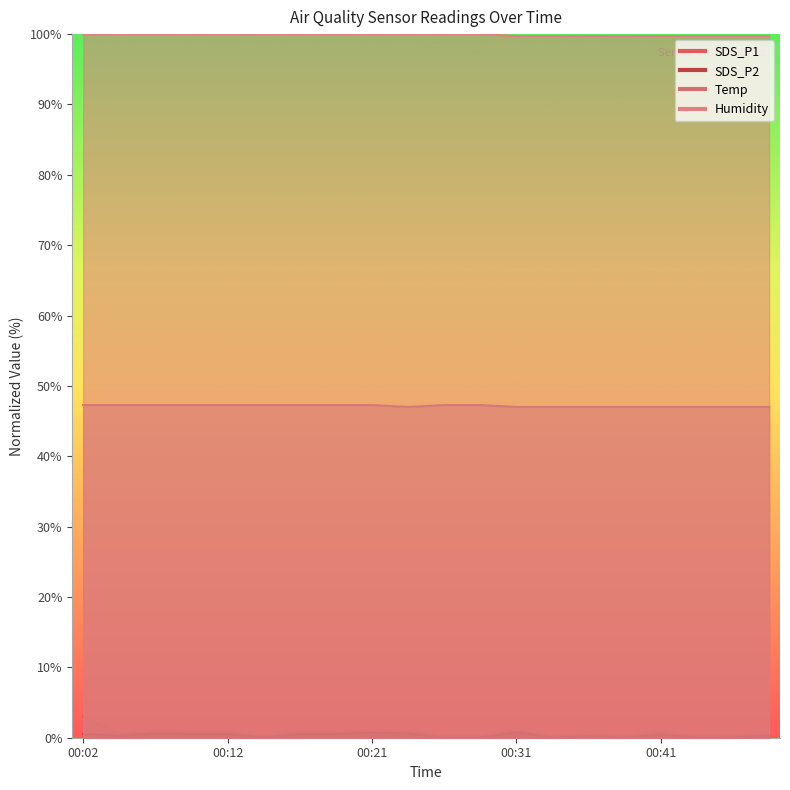

Reading left to right, what are all the values shown in this chart?

SDS_P1: 00:02=3.0	00:04=0.5	00:07=0.9	00:09=0.8	00:12=0.8	00:14=0.3	00:17=0.8	00:19=0.8	00:21=1.0	00:24=0.9	00:26=0.3	00:29=0.3	00:31=1.1	00:34=0.3	00:36=0.5	00:38=0.3	00:41=0.7	00:43=0.3	00:46=0.3	00:48=0.5
SDS_P2: 00:02=0.5	00:04=0.3	00:07=0.6	00:09=0.5	00:12=0.5	00:14=0.0	00:17=0.5	00:19=0.5	00:21=0.7	00:24=0.6	00:26=0.0	00:29=0.0	00:31=0.8	00:34=0.0	00:36=0.2	00:38=0.0	00:41=0.5	00:43=0.0	00:46=0.0	00:48=0.3
Temp: 00:02=47.3	00:04=47.3	00:07=47.3	00:09=47.3	00:12=47.3	00:14=47.3	00:17=47.3	00:19=47.3	00:21=47.3	00:24=47.0	00:26=47.3	00:29=47.3	00:31=47.0	00:34=47.0	00:36=47.0	00:38=47.0	00:41=47.0	00:43=47.0	00:46=47.0	00:48=47.0
Humidity: 00:02=100.0	00:04=100.0	00:07=100.0	00:09=100.0	00:12=100.0	00:14=100.0	00:17=100.0	00:19=100.0	00:21=100.0	00:24=100.0	00:26=100.0	00:29=100.0	00:31=99.7	00:34=99.7	00:36=99.7	00:38=99.7	00:41=99.7	00:43=99.7	00:46=99.7	00:48=99.7